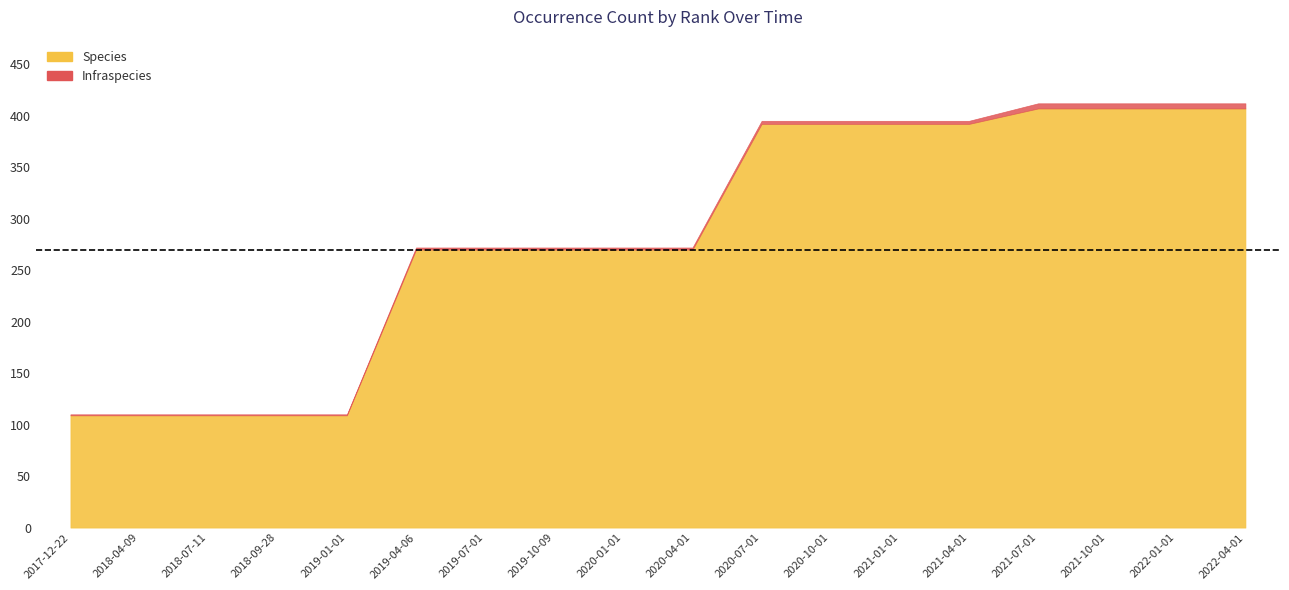

What is the label of the 14th point from the left?

2021-04-01